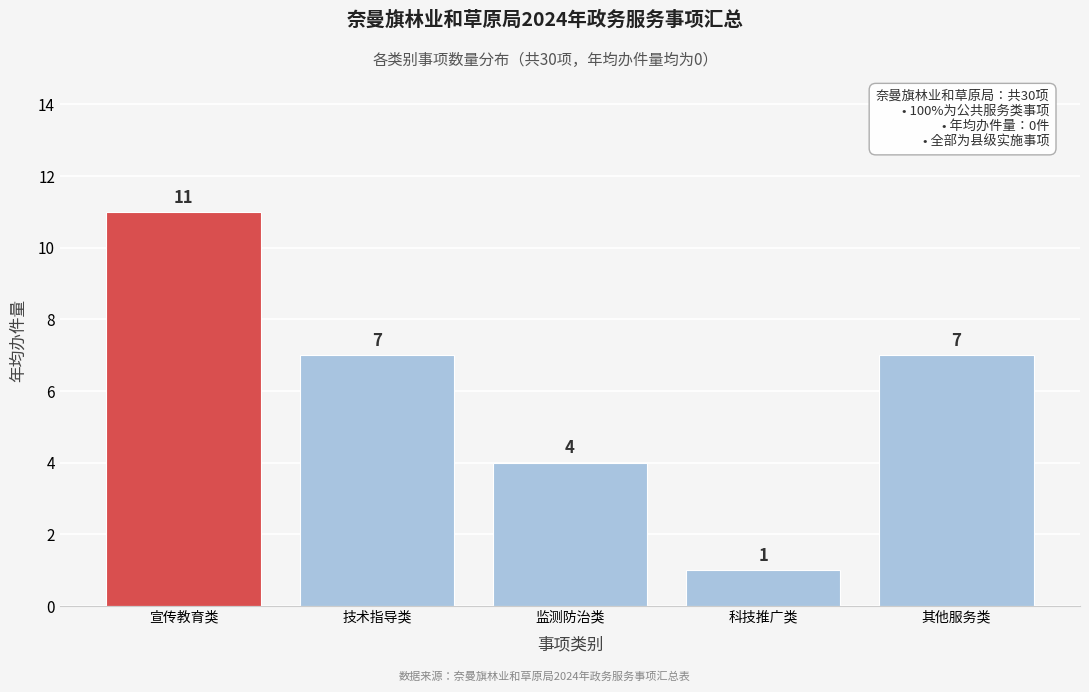

Reading right to left, what are all the values shown in this chart?

7	1	4	7	11